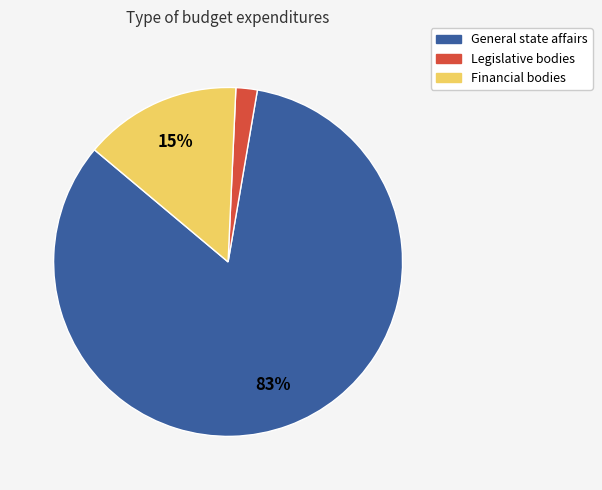

To the nearest percent, what is the average slice percentage?

33%